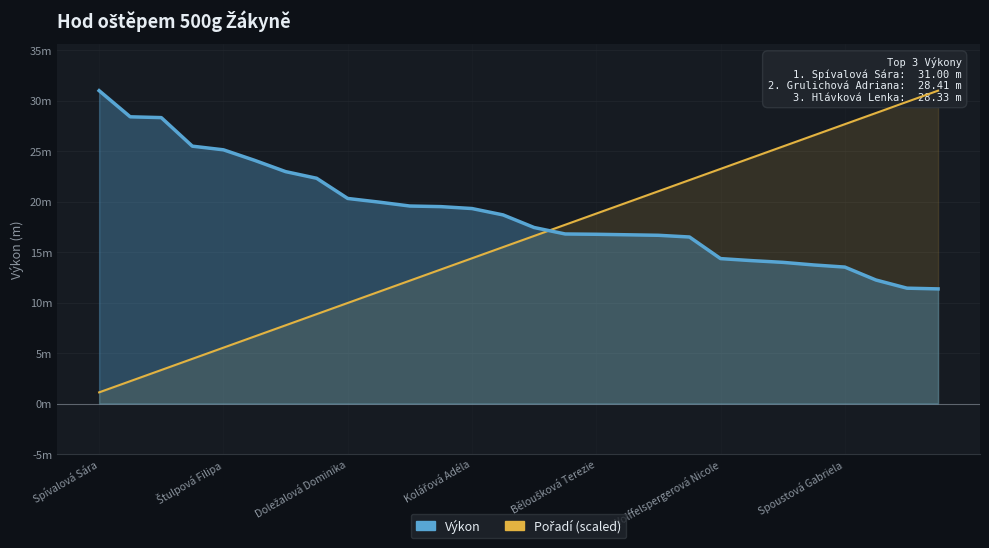

What are all the series names shown in the legend?

Výkon, Pořadí (scaled)